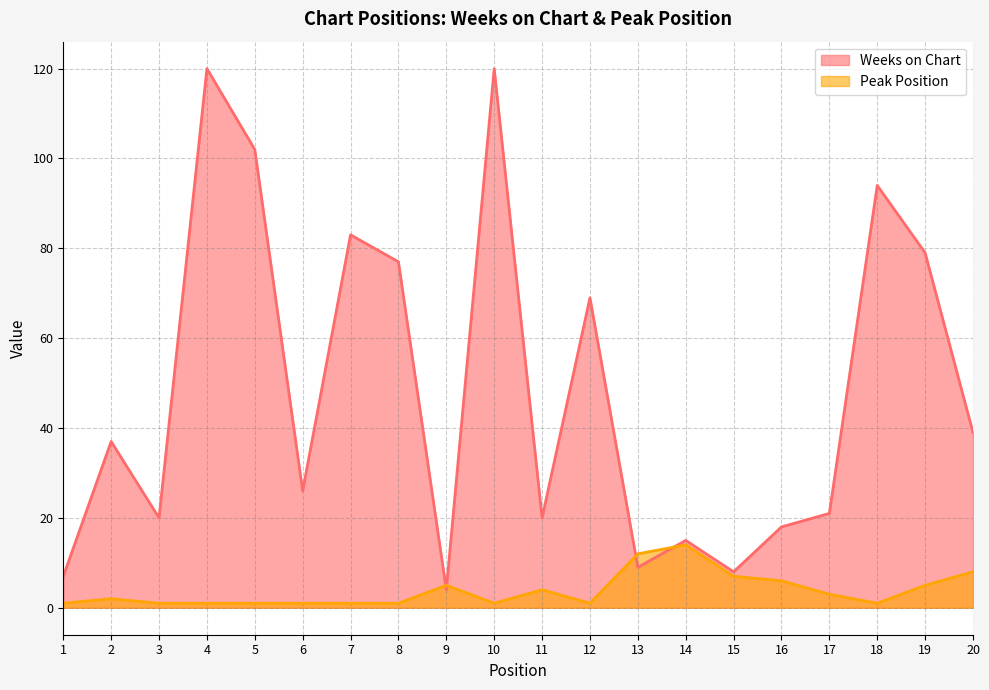

How many intersections are there between Weeks on Chart and Peak Position?

4